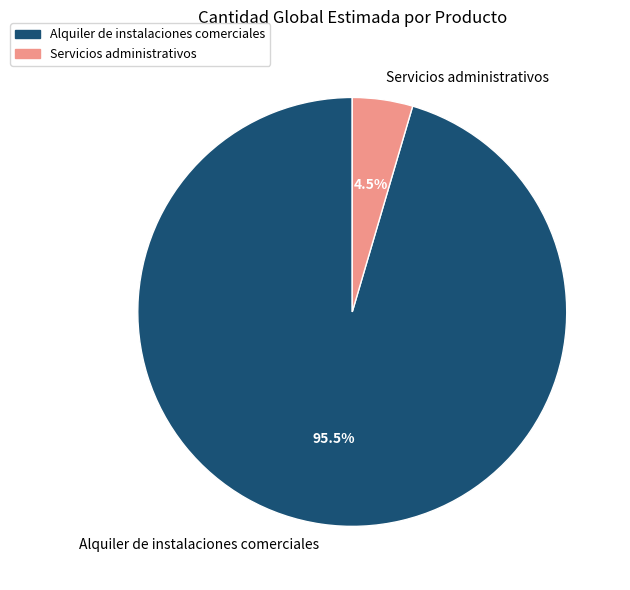

Does Servicios administrativos represent more than half of the total?

No